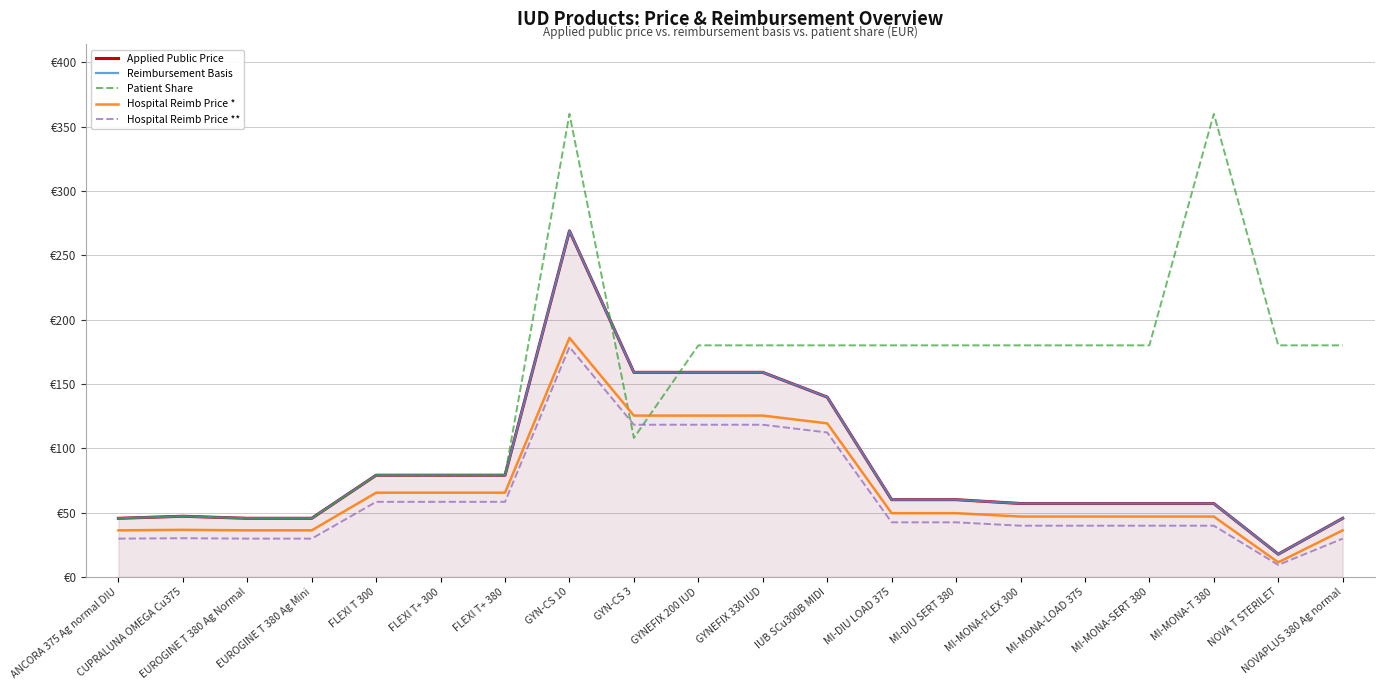

What position from the right is EUROGINE T 380 Ag Normal?

18